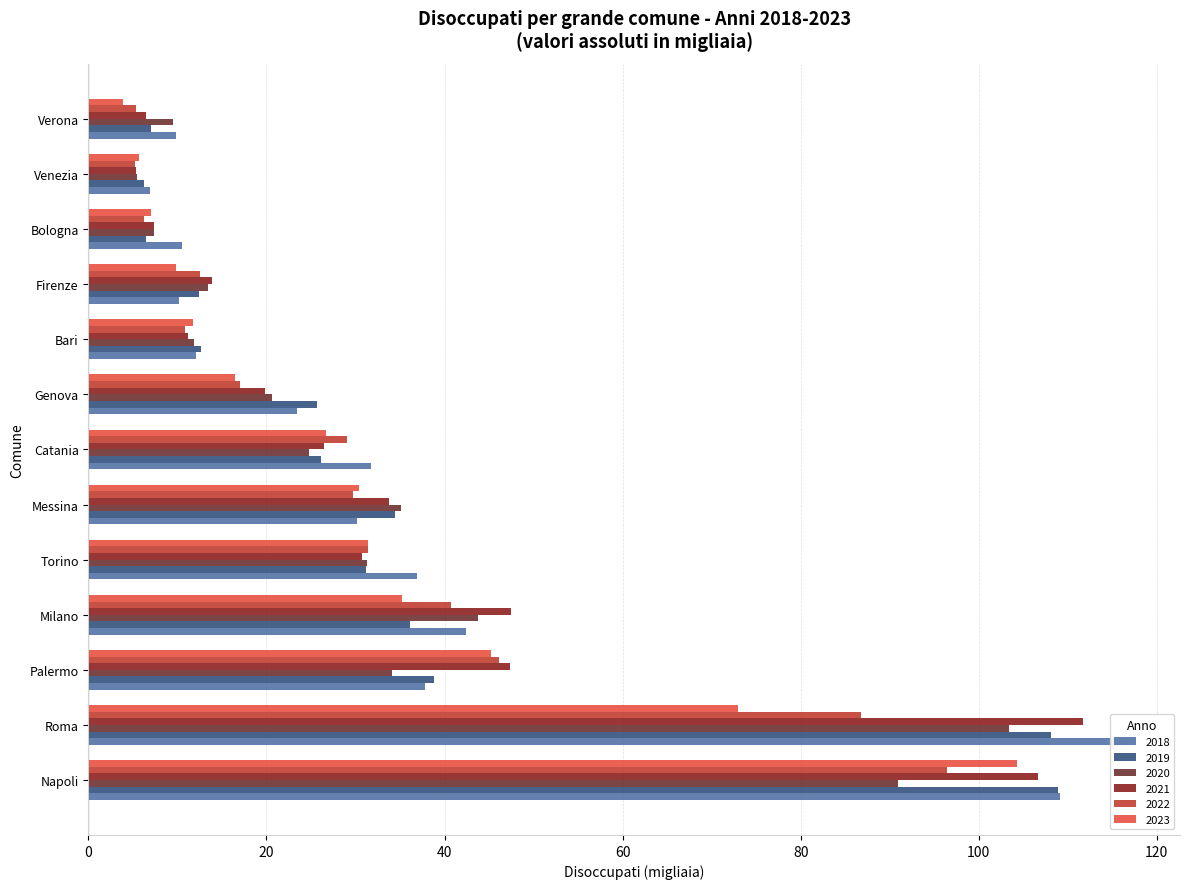

Rank the categories by 2022 value from highest to lowest.

8, 7, 10, 2, 0, 11, 12, 1, 6, 9, 5, 3, 4